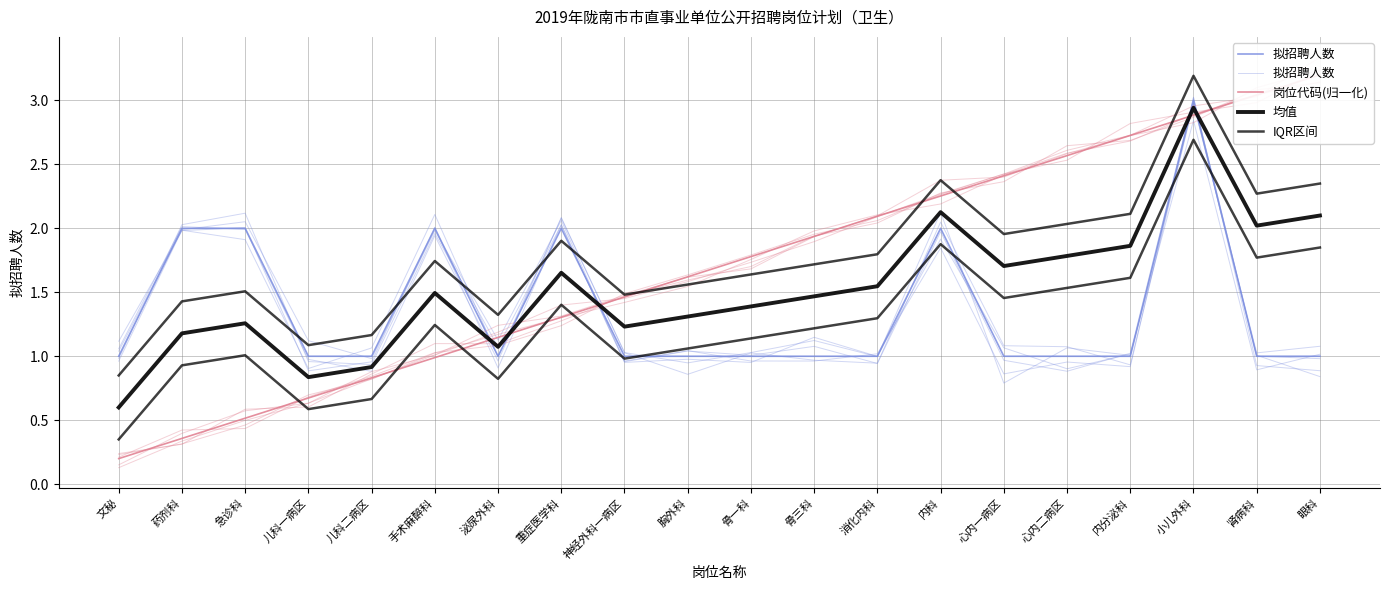

How many values in the 均值 series are below 1?

3